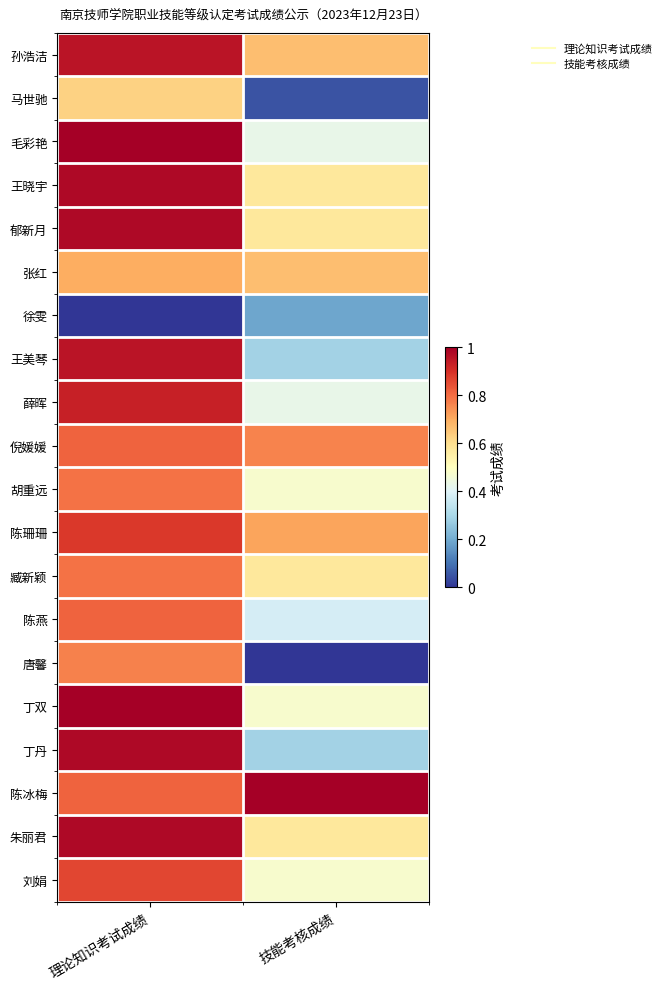

At which category is the sum across all series the highest?

理论知识考试成绩